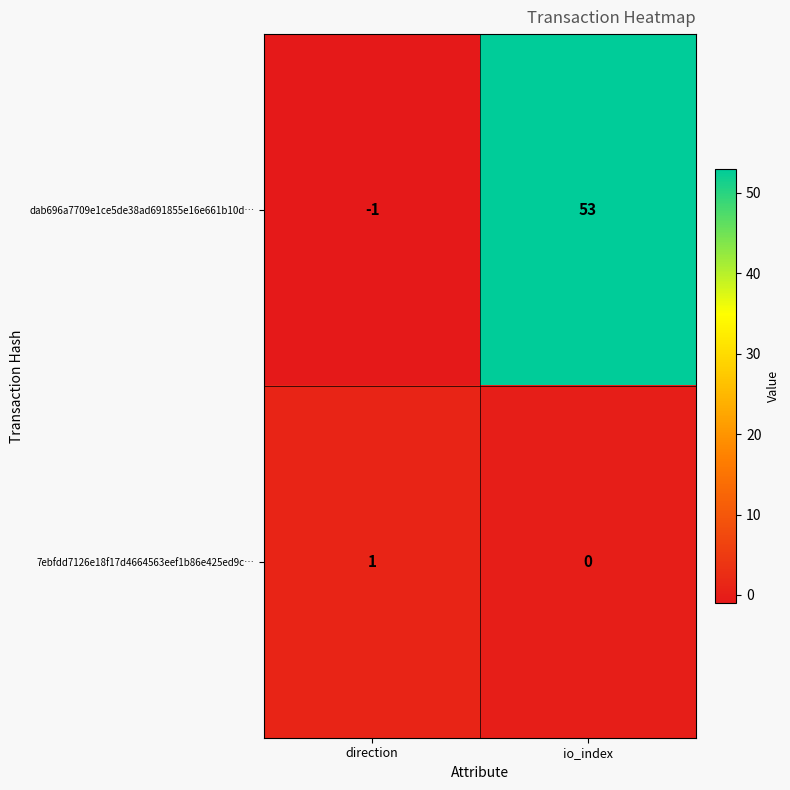

Reading left to right, list all the values displayed in this chart.

dab696a7709e1ce5de38ad691855e16e661b10d…: -1	53
7ebfdd7126e18f17d4664563eef1b86e425ed9c…: 1	0